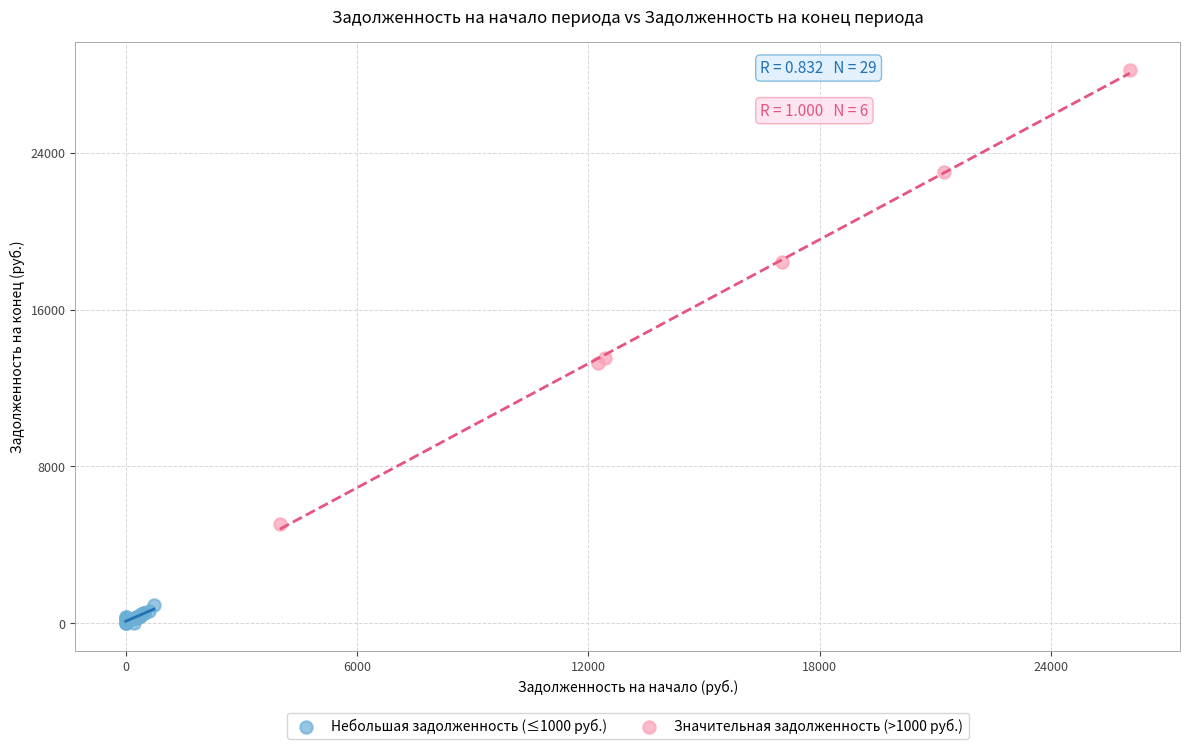

Which series has the largest Y range (max minus min)?

Значительная задолженность (>1000 руб.)